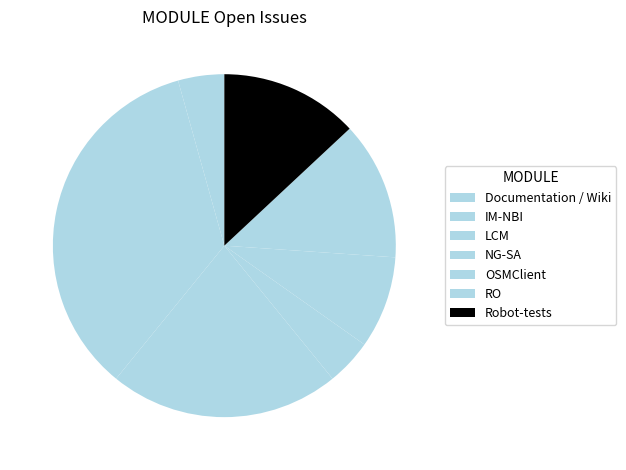

Count the number of slices in the pie.

7